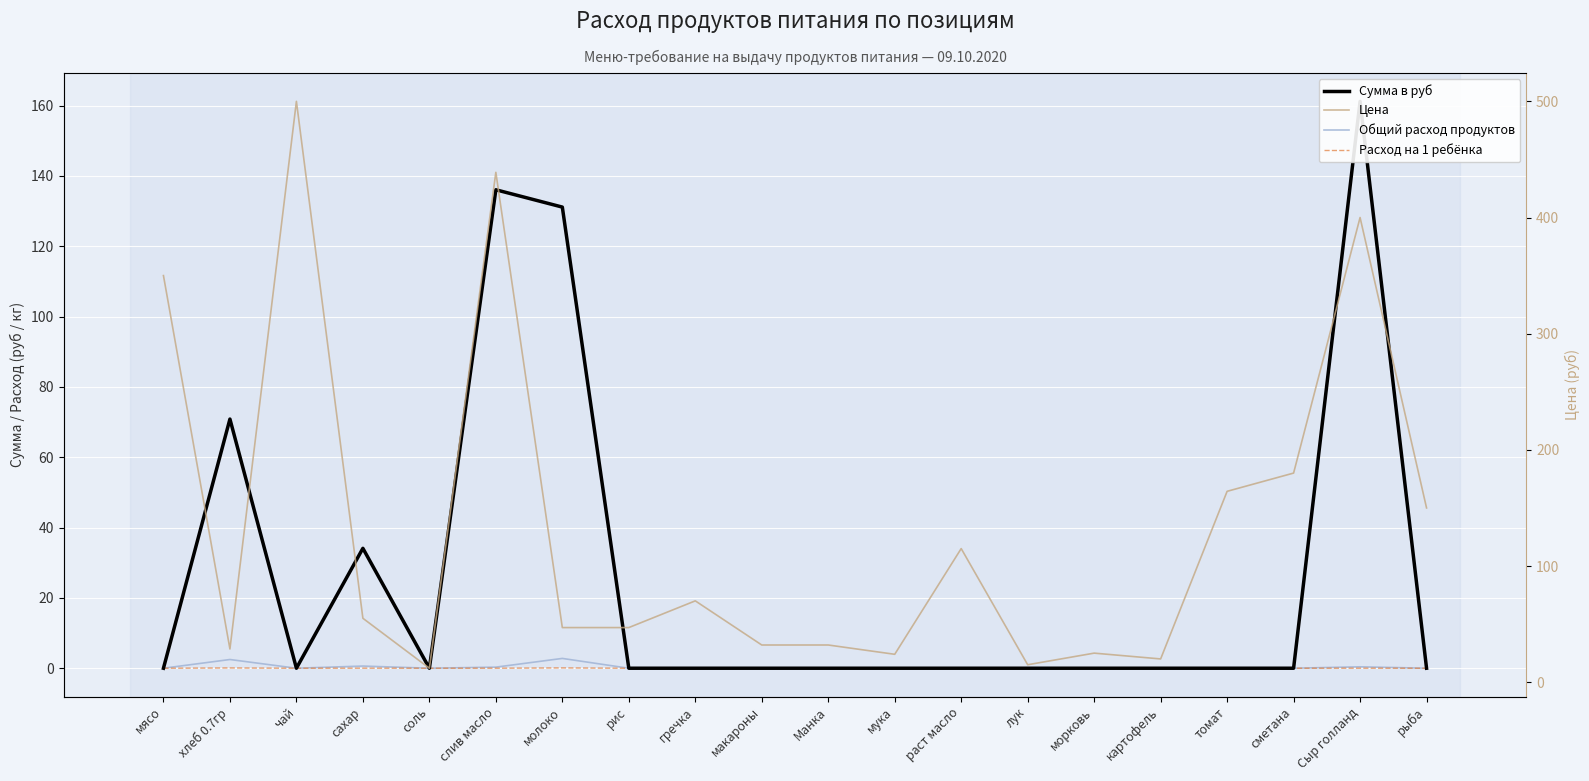

How many data points in Общий расход продуктов are above 0?

5